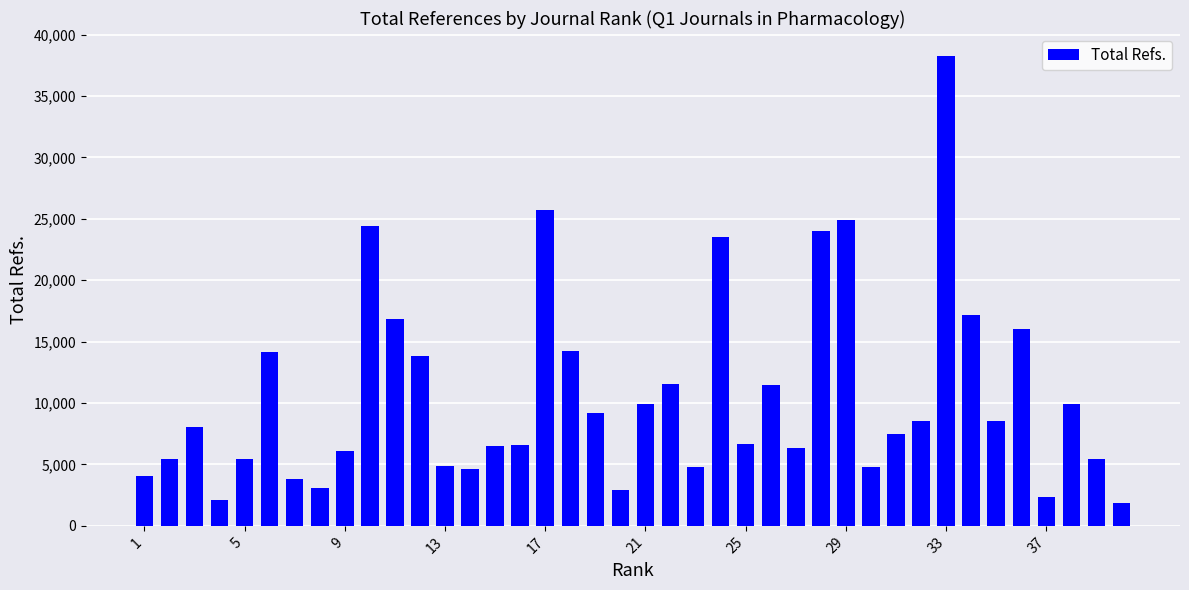

What is the smallest value displayed?

1837